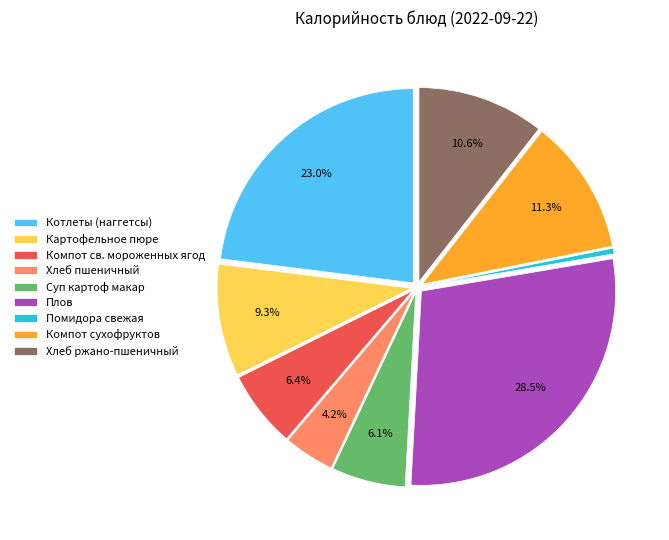

Which category has the biggest portion of the pie?

Плов